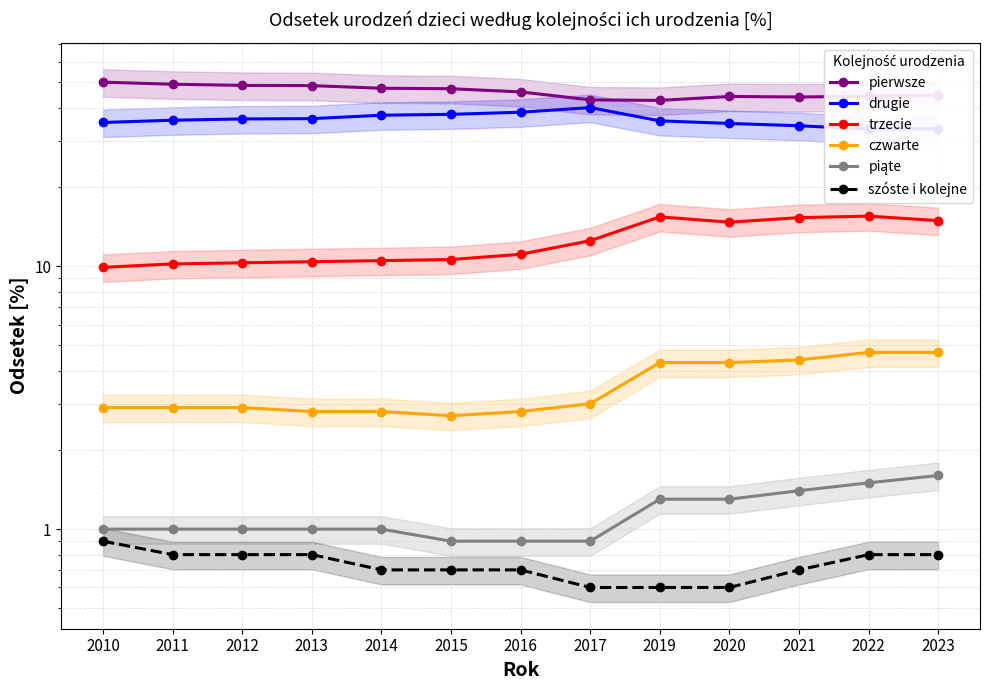

What are all the series names shown in the legend?

pierwsze, drugie, trzecie, czwarte, piąte, szóste i kolejne